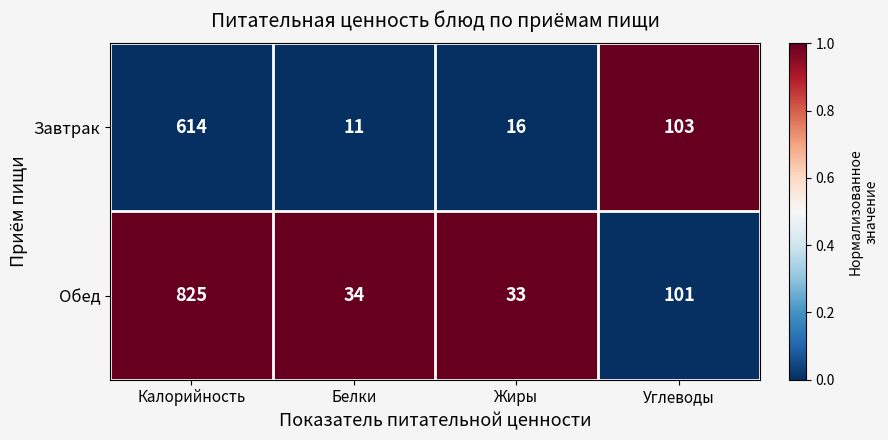

List the series in order of their peak value, lowest first.

Завтрак, Обед